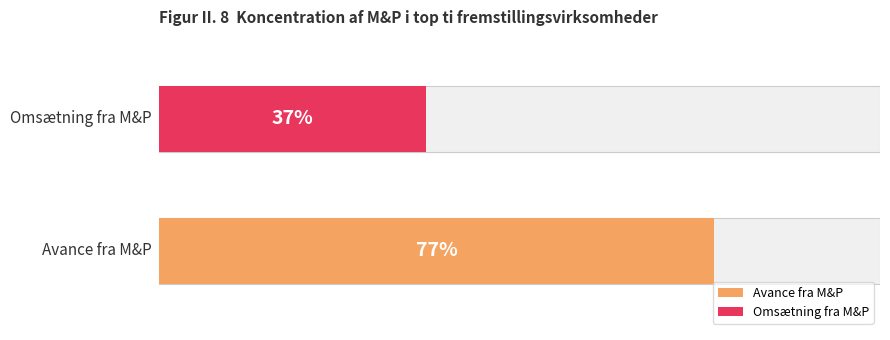

What position from the left is Avance fra M&P?

1